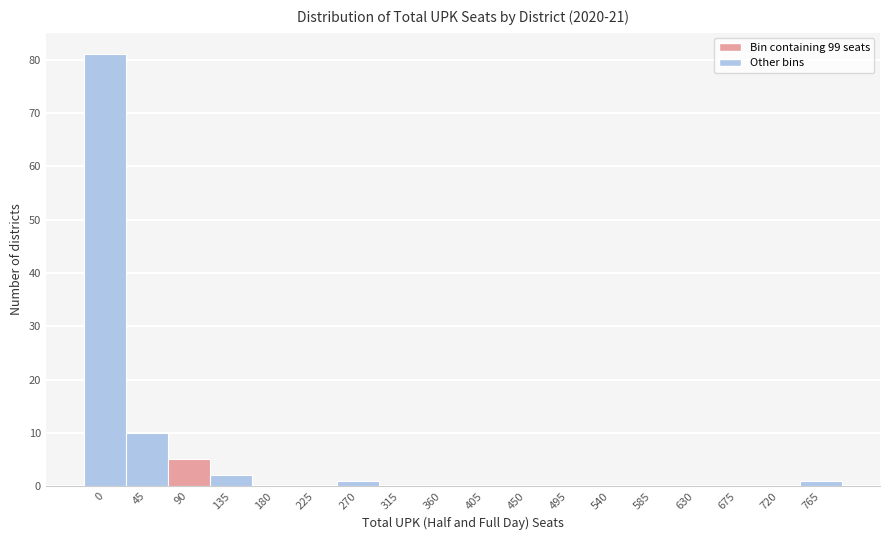

Reading left to right, list all the values displayed in this chart.

0=81	45=10	90=5	135=2	180=0	225=0	270=1	315=0	360=0	405=0	450=0	495=0	540=0	585=0	630=0	675=0	720=0	765=1